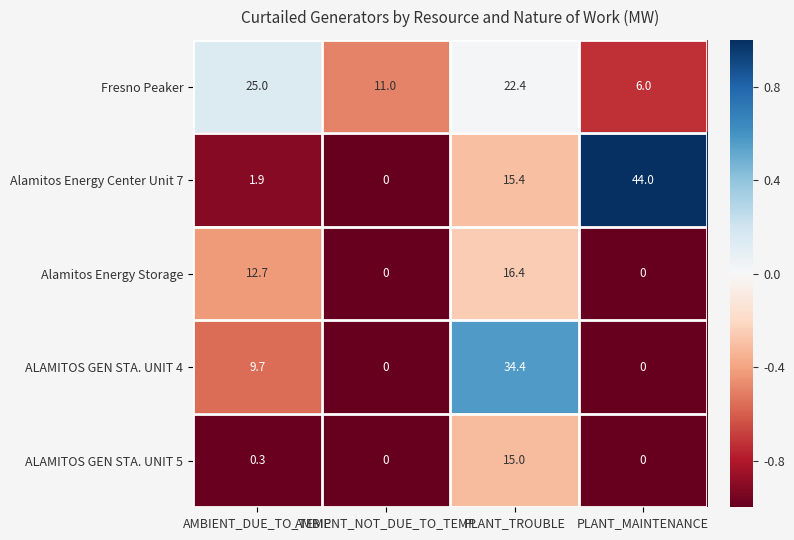

How many categories are shown in the chart?

4